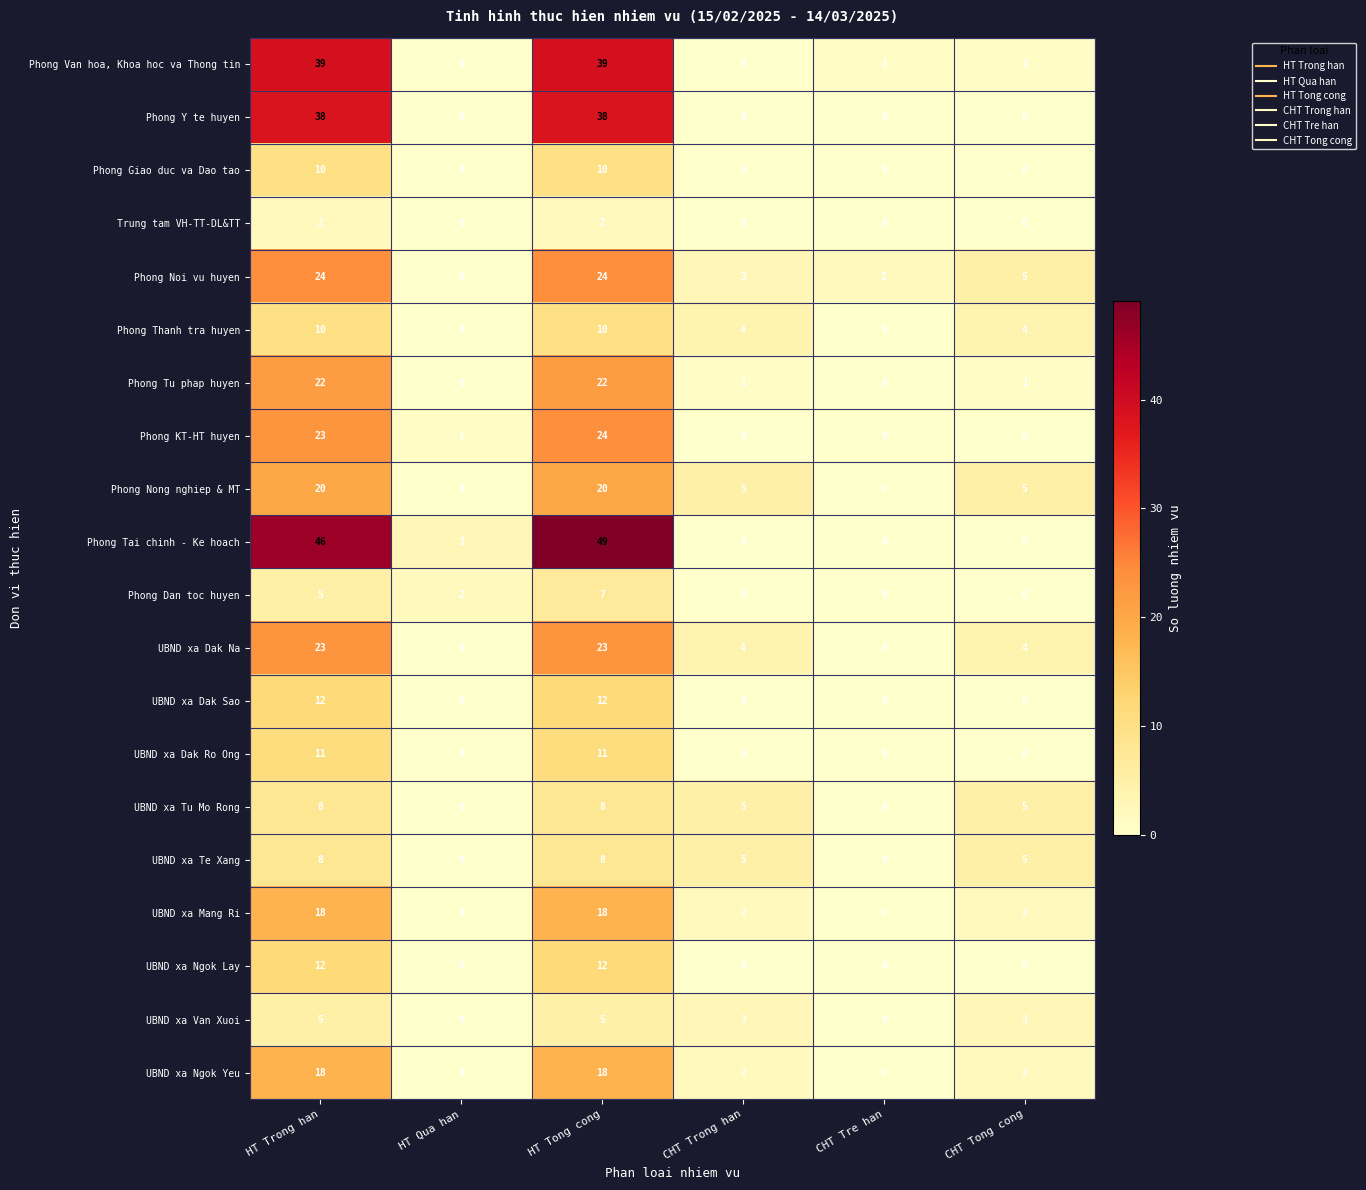

At how many categories does at least one series exceed 27?

2